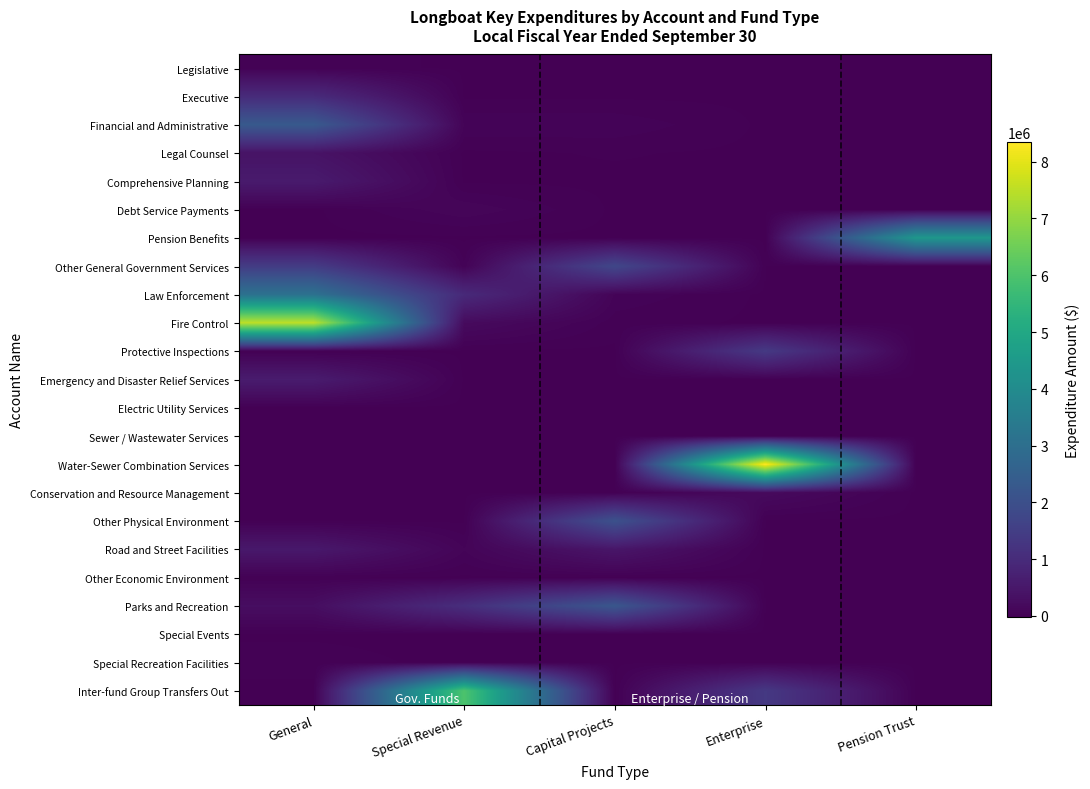

List the series in order of their peak value, highest first.

Water-Sewer Combination Services, Fire Control, Inter-fund Group Transfers Out, Pension Benefits, Law Enforcement, Financial and Administrative, Parks and Recreation, Other Physical Environment, Other General Government Services, Protective Inspections, Executive, Emergency and Disaster Relief Services, Comprehensive Planning, Road and Street Facilities, Legal Counsel, Conservation and Resource Management, Debt Service Payments, Legislative, Special Recreation Facilities, Other Economic Environment, Electric Utility Services, Special Events, Sewer / Wastewater Services